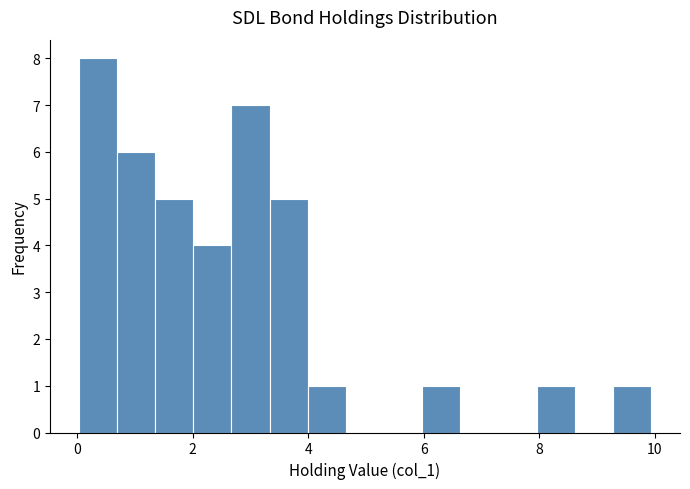

Around what value on the x-axis is the tallest bar? Give the approximate position of its centre, as read against the axis.

0.4